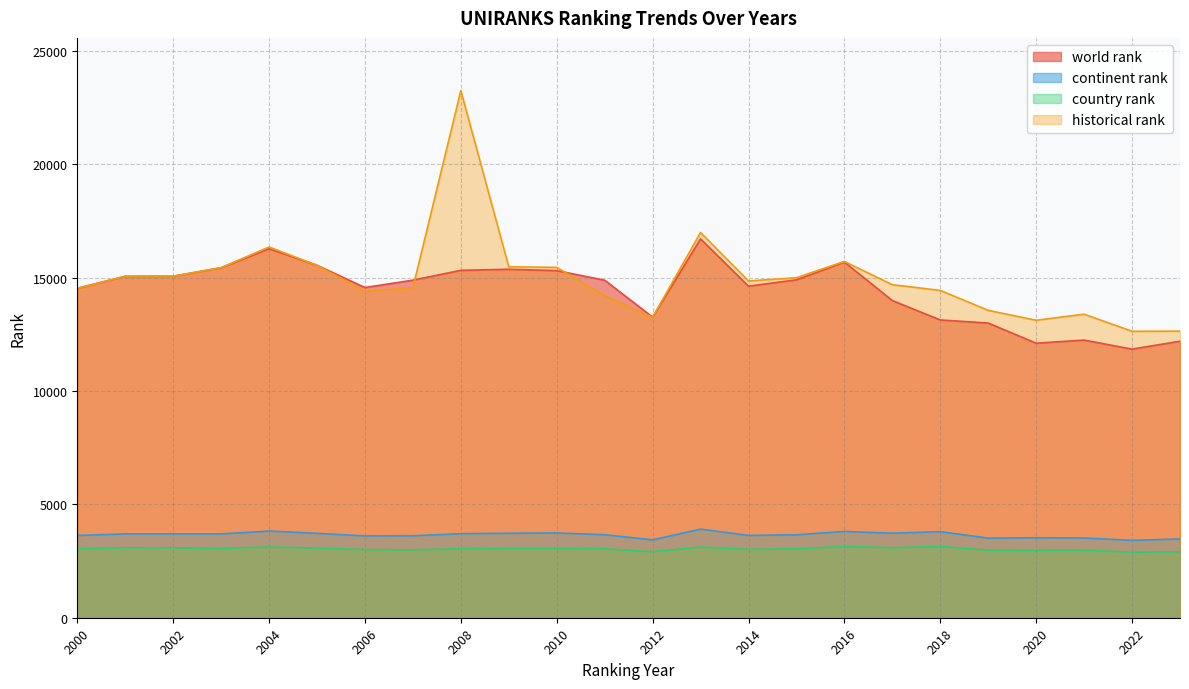

Reading left to right, extract all data points from this chart.

world rank: 2000=14529.0	2001=15060.0	2002=15062.0	2003=15439.0	2004=16276.0	2005=15546.0	2006=14564.0	2007=14889.0	2008=15323.0	2009=15370.0	2010=15309.0	2011=14887.0	2012=13260.0	2013=16710.0	2014=14623.0	2015=14904.0	2016=15687.0	2017=13988.0	2018=13134.0	2019=12996.0	2020=12109.0	2021=12245.0	2022=11847.0	2023=12196.0
continent rank: 2000=3628.0	2001=3697.0	2002=3697.0	2003=3697.0	2004=3823.0	2005=3723.0	2006=3608.0	2007=3616.0	2008=3706.0	2009=3727.0	2010=3738.0	2011=3661.0	2012=3435.0	2013=3907.0	2014=3630.0	2015=3659.0	2016=3806.0	2017=3729.0	2018=3796.0	2019=3510.0	2020=3528.0	2021=3518.0	2022=3412.0	2023=3474.0
country rank: 2000=3047.0	2001=3086.0	2002=3085.0	2003=3056.0	2004=3117.0	2005=3070.0	2006=3003.0	2007=2996.0	2008=3043.0	2009=3060.0	2010=3062.0	2011=3040.0	2012=2912.0	2013=3116.0	2014=3015.0	2015=3038.0	2016=3144.0	2017=3087.0	2018=3144.0	2019=2977.0	2020=2975.0	2021=2985.0	2022=2891.0	2023=2910.0
historical rank: 2000=14529.0	2001=15060.0	2002=15062.0	2003=15439.0	2004=16351.0	2005=15543.5	2006=14398.0	2007=14556.5	2008=23250.0	2009=15479.5	2010=15452.5	2011=14205.5	2012=13255.0	2013=16991.0	2014=14854.0	2015=14996.5	2016=15713.5	2017=14689.0	2018=14437.5	2019=13557.5	2020=13120.0	2021=13388.5	2022=12634.0	2023=12641.0